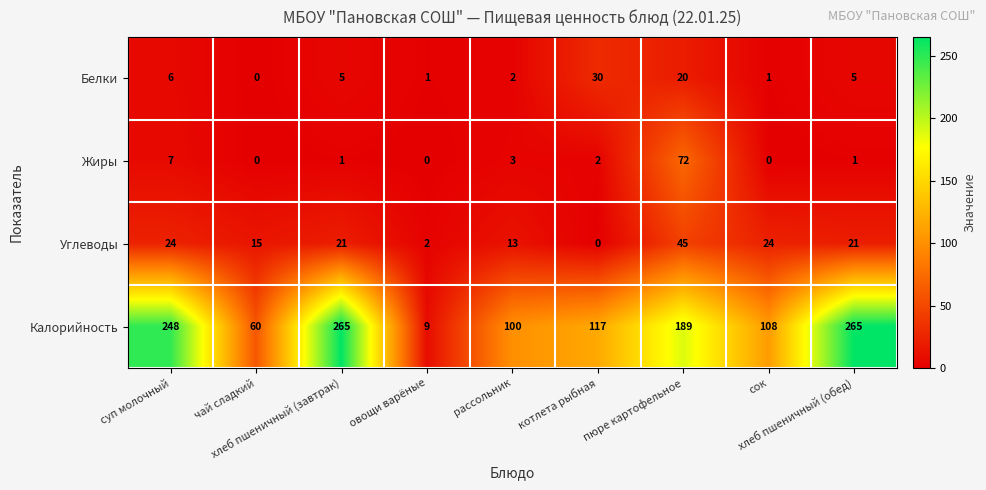

List the series in order of their peak value, highest first.

Калорийность, Жиры, Углеводы, Белки